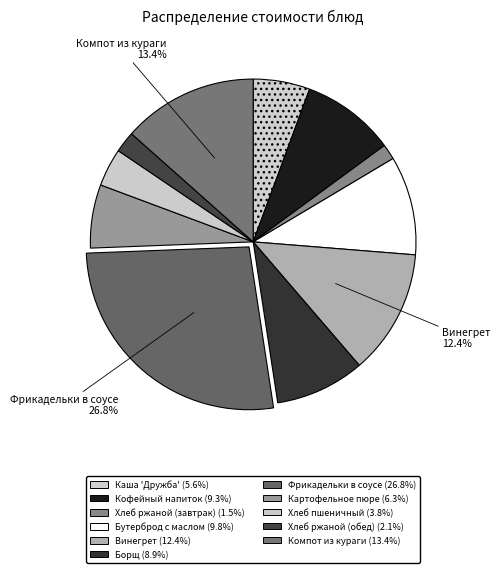

Approximately how many times larger is the value at Борщ compared to Бутерброд с маслом?

0.9